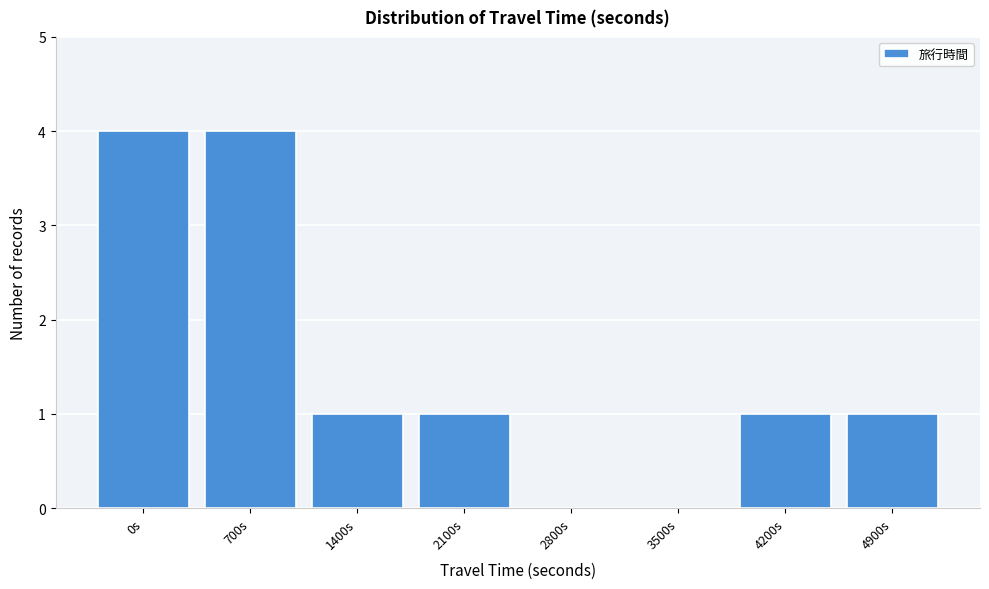

Reading left to right, transcribe all the data shown in this chart.

0s=4	700s=4	1400s=1	2100s=1	2800s=0	3500s=0	4200s=1	4900s=1